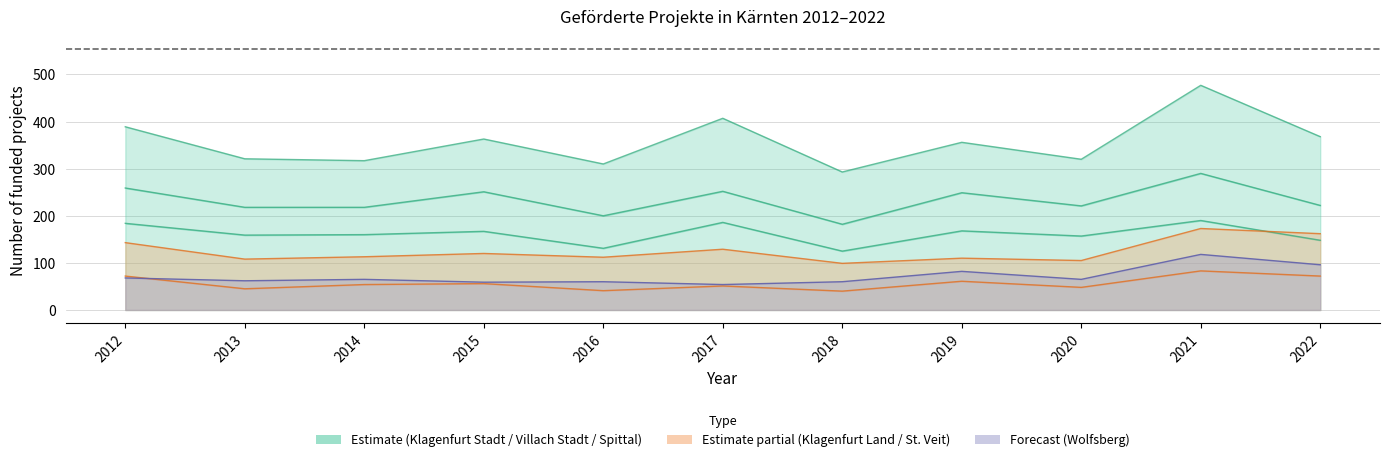

What is the value of the Klagenfurt (Stadt) point at the 7th from the left?

125